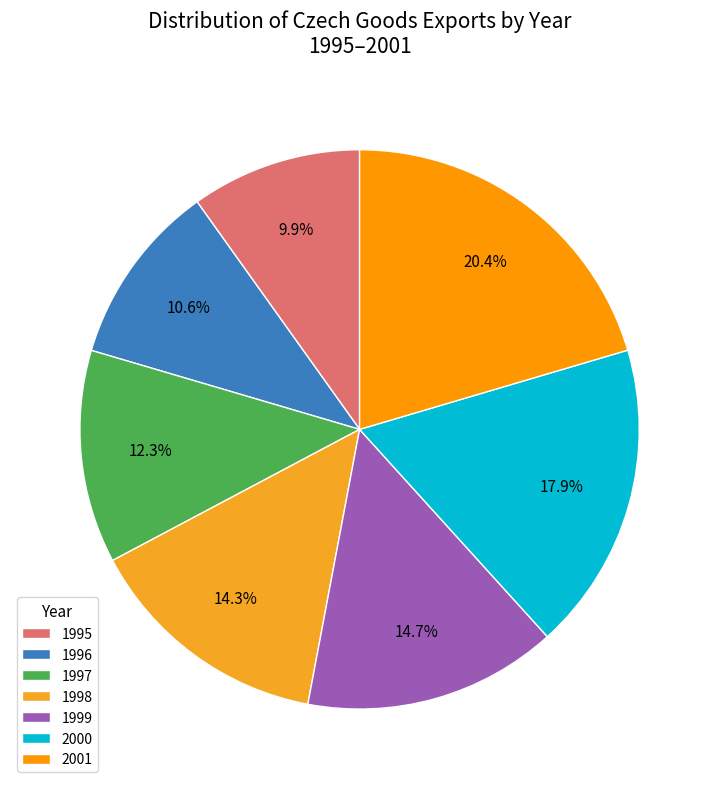

What is the largest slice in the pie chart?

2001